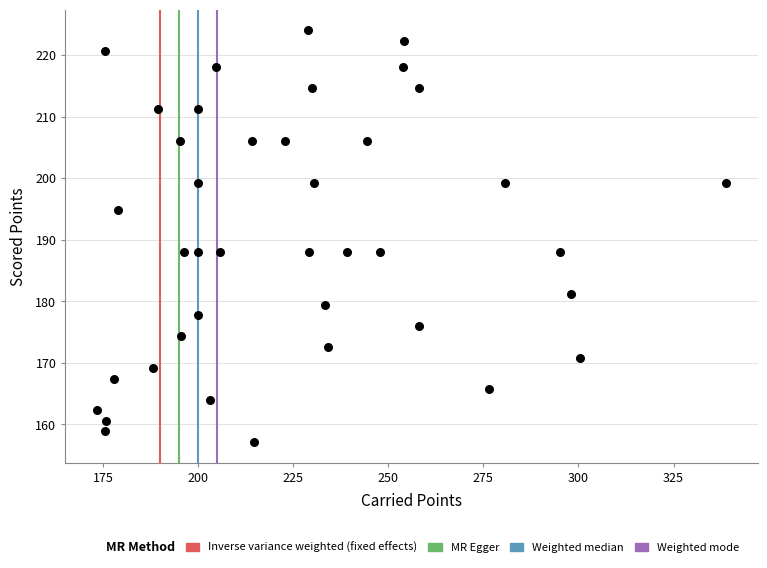

What is the range of X values (max minus min)?

165.4